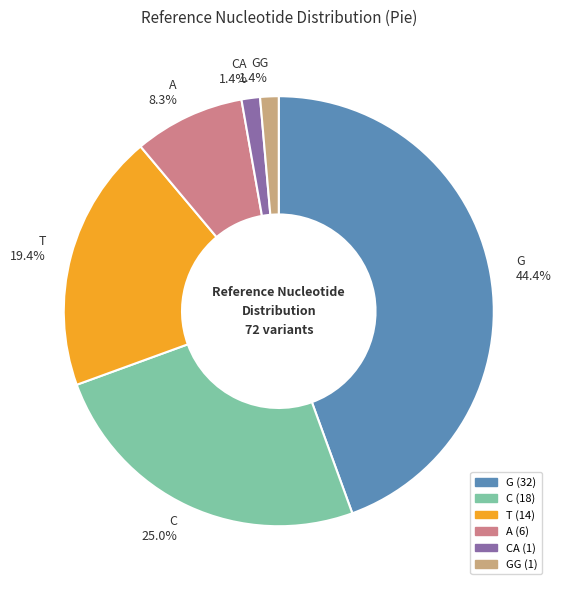

Do G and GG together represent more than half of the pie?

No